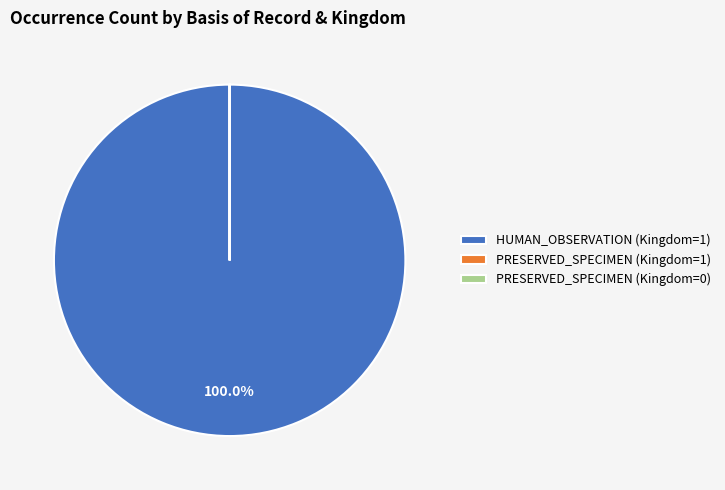

Which category has the biggest portion of the pie?

HUMAN_OBSERVATION (Kingdom=1)